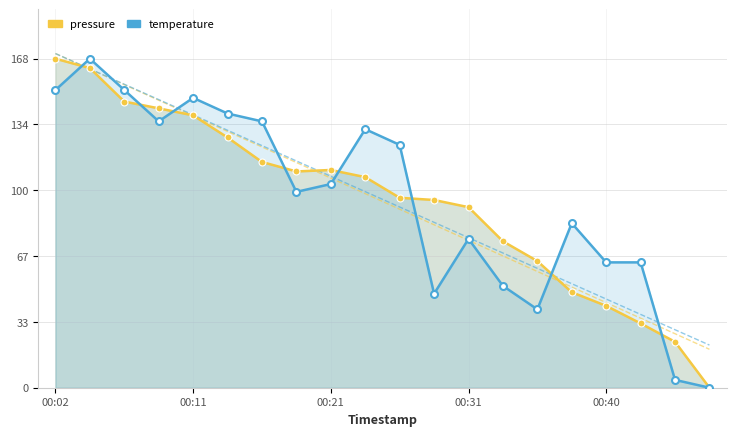

The value of temperature at 00:21 is 104.2. True or false?

True